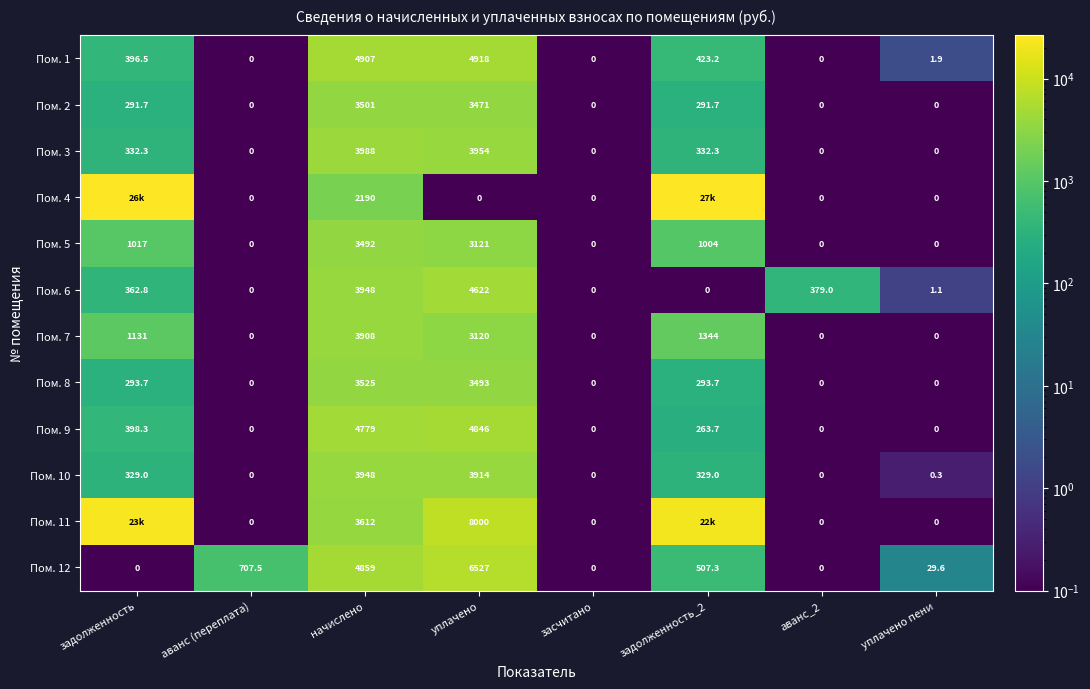

Is the value of Пом. 6 at начислено greater than the value of Пом. 7 at уплачено пени?

Yes